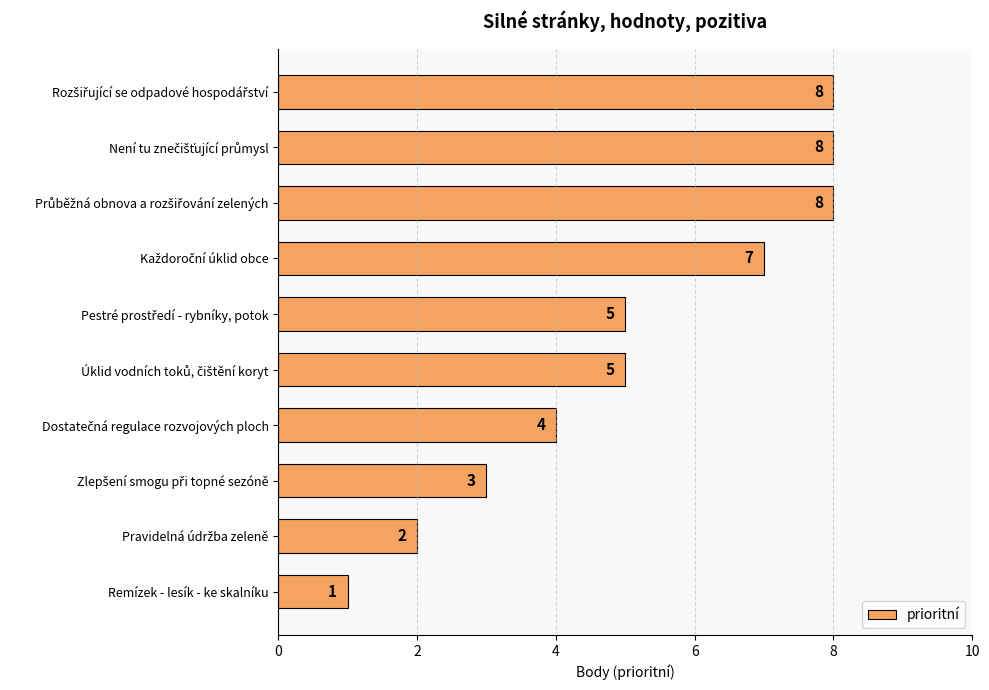

What is the greatest value displayed?

8